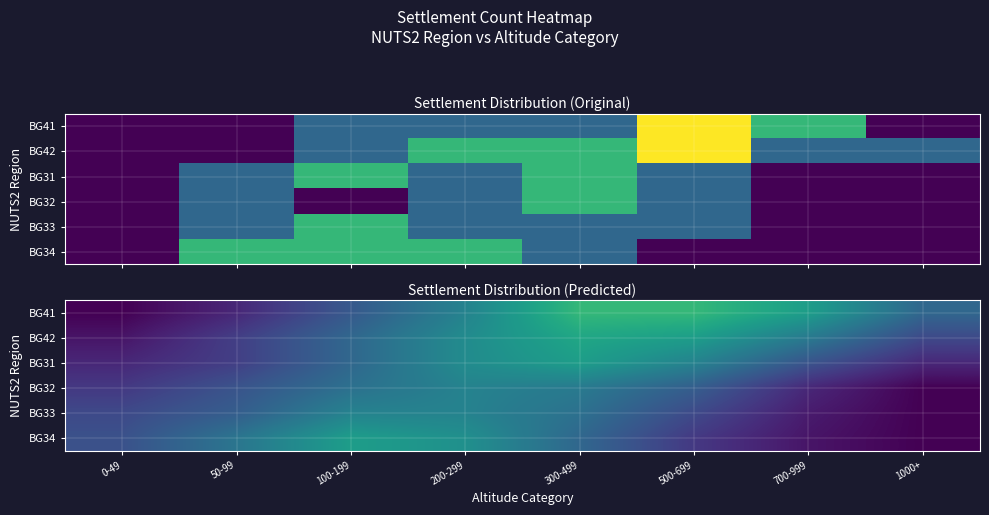

True or false: BG32 has a value of 0.0 at 1000+.

True